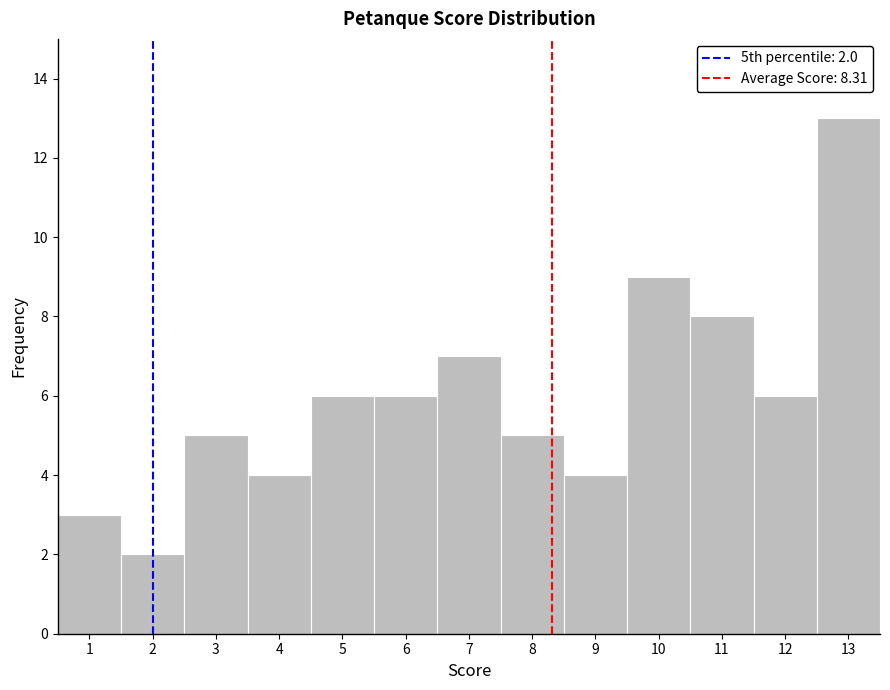

Which range on the x-axis has the tallest bar?

12.5 to 13.5